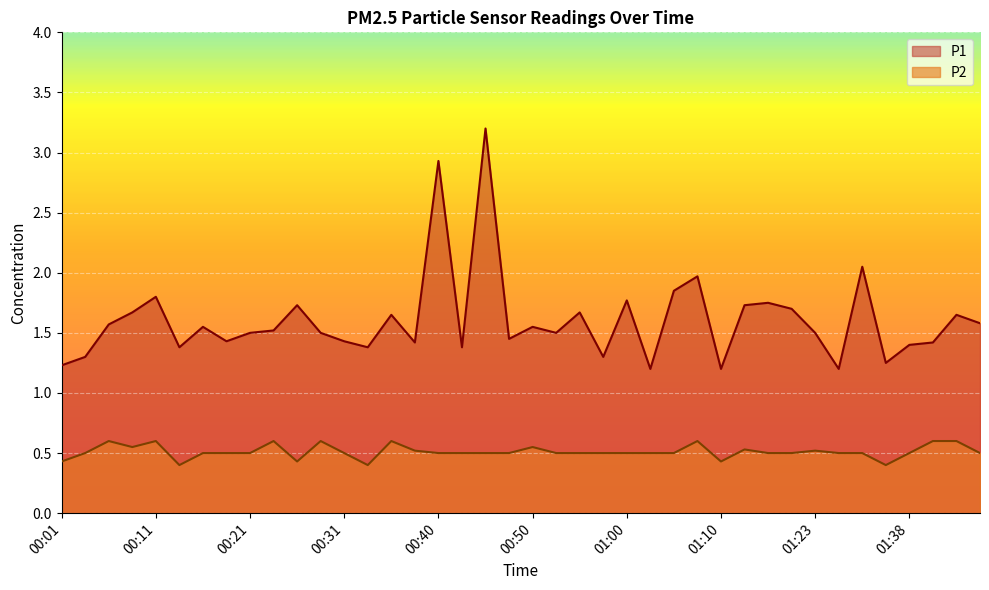

Which has a higher value, 01:41 or 00:19?

00:19